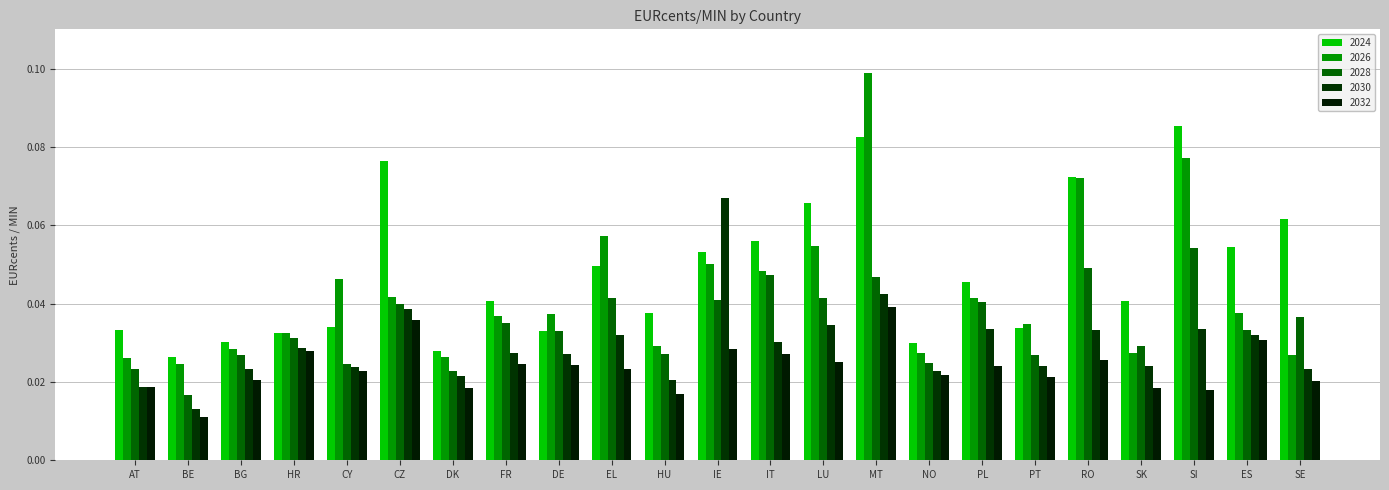

How many 2028 values are between 0 and 1?

23